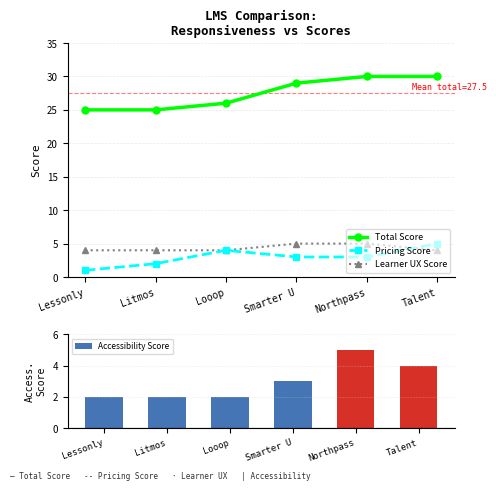

List the labels in order of Learner UX Score value, smallest first.

Lessonly, Litmos, Looop, Talent, Smarter U, Northpass